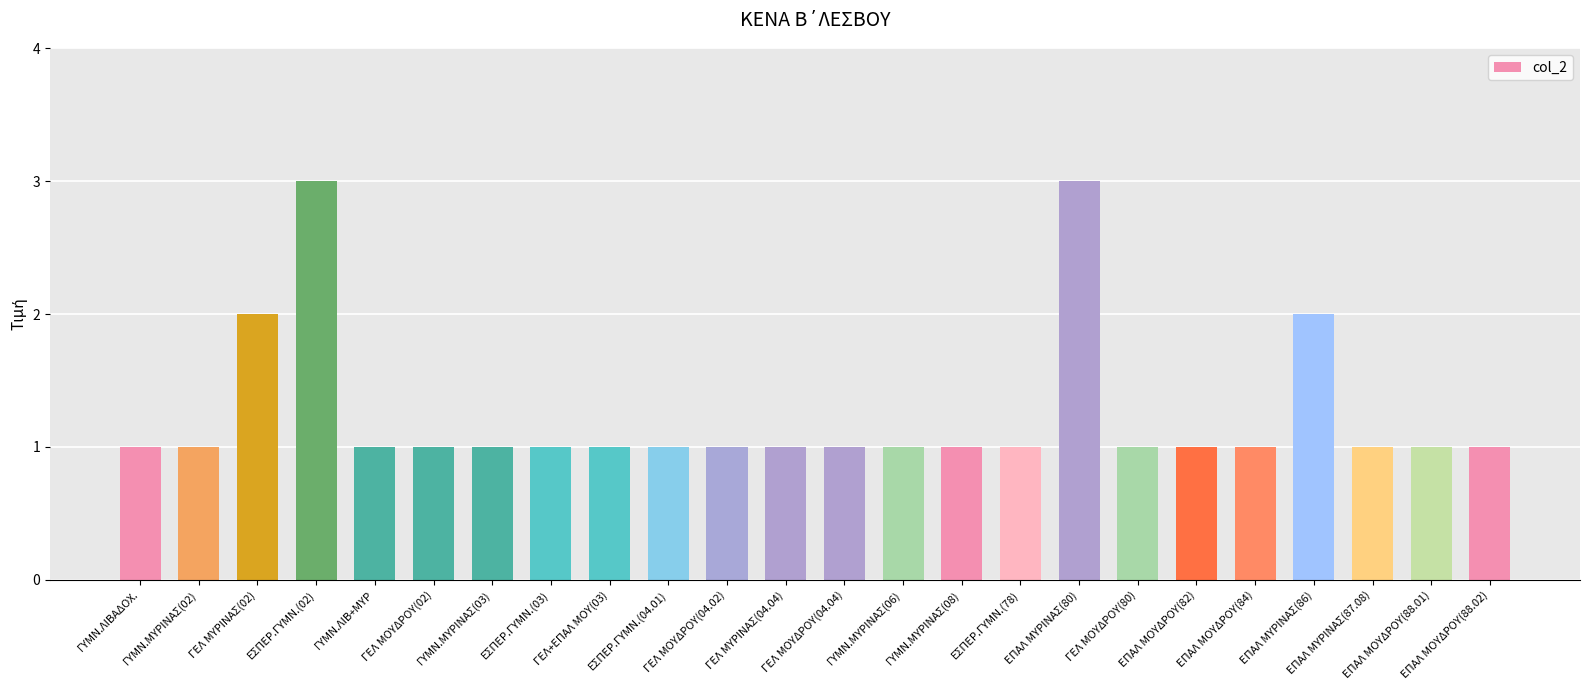

What is the maximum value shown in the chart?

3